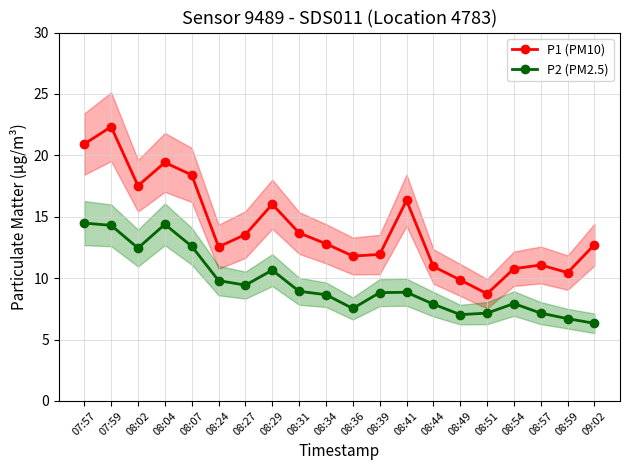

Is the value of P2 (PM2.5) at 08:39 greater than the value of P1 (PM10) at 08:31?

No